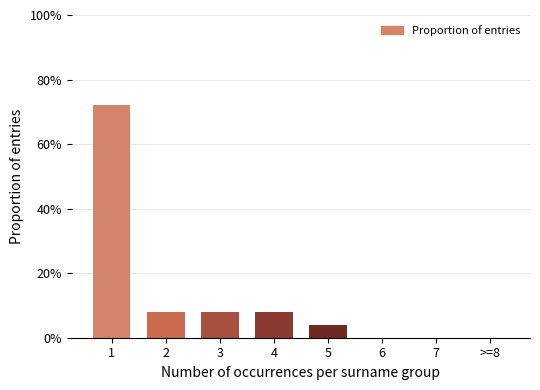

Reading left to right, extract all data points from this chart.

1=72	2=8	3=8	4=8	5=4	6=0	7=0	>=8=0